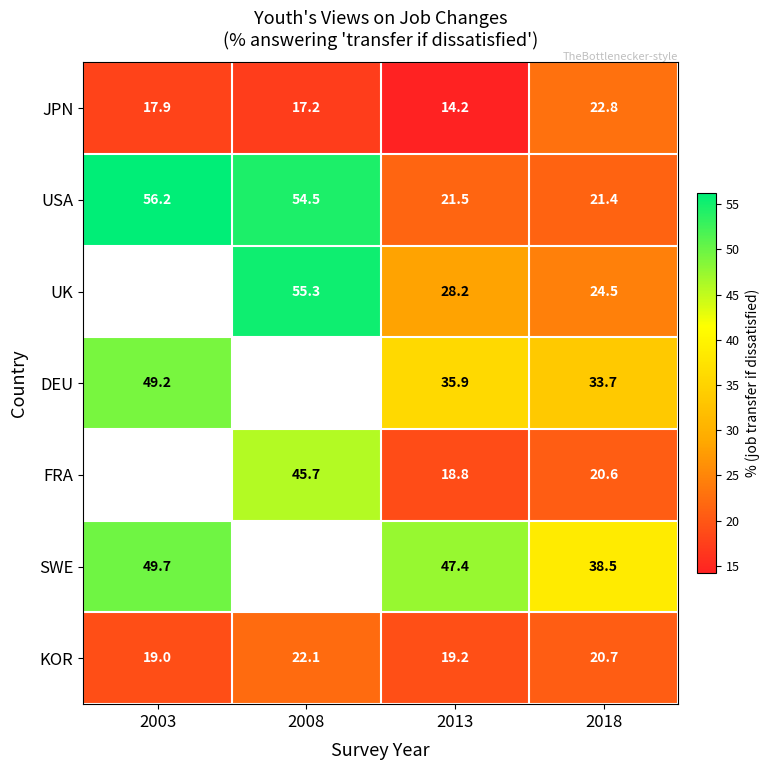

What is the difference between the SWE values at 2003 and 2013?

2.3